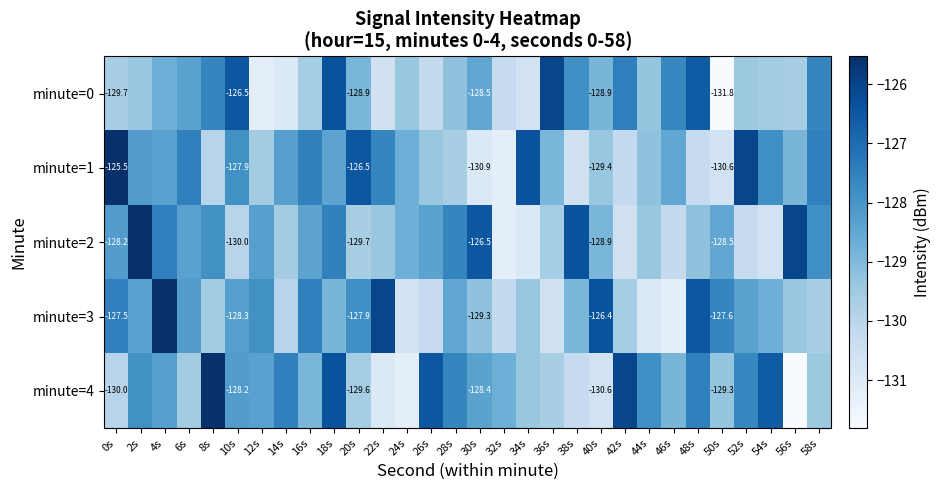

Count the number of categories in the chart.

30